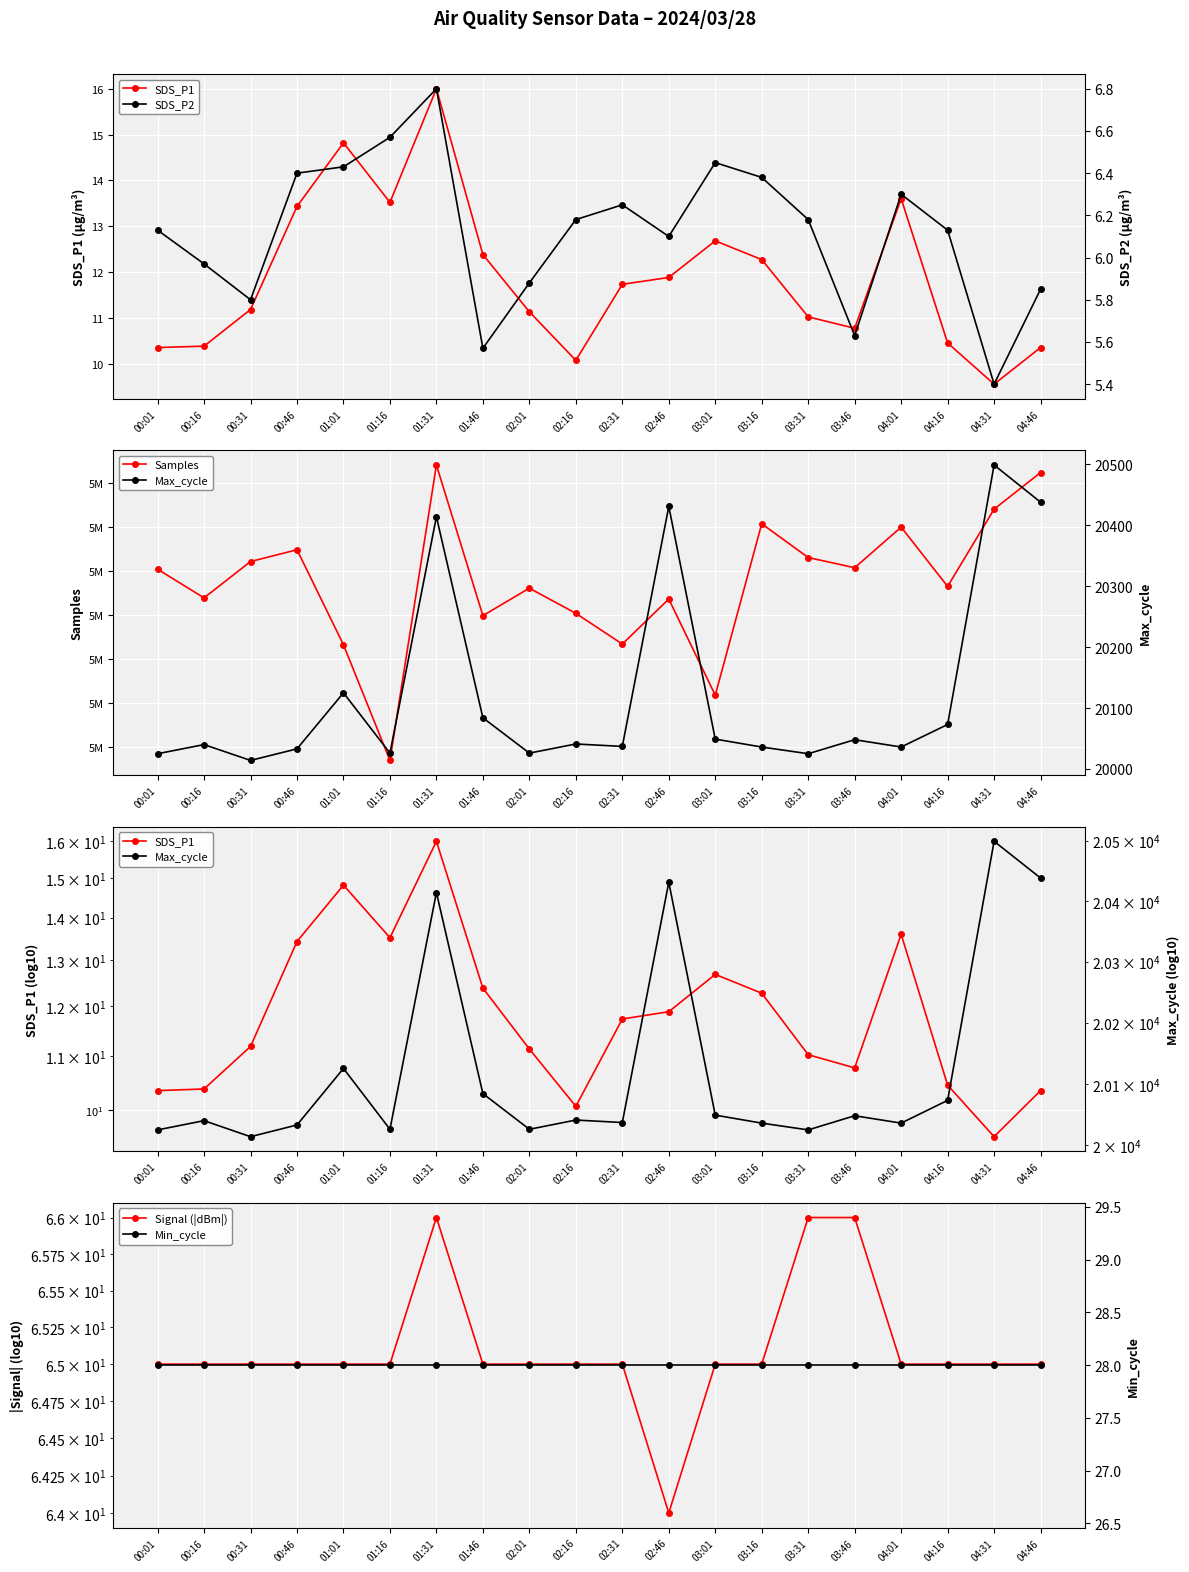

Is the value of Max_cycle at 01:16 greater than the value of Signal (|dBm|) at 02:46?

Yes